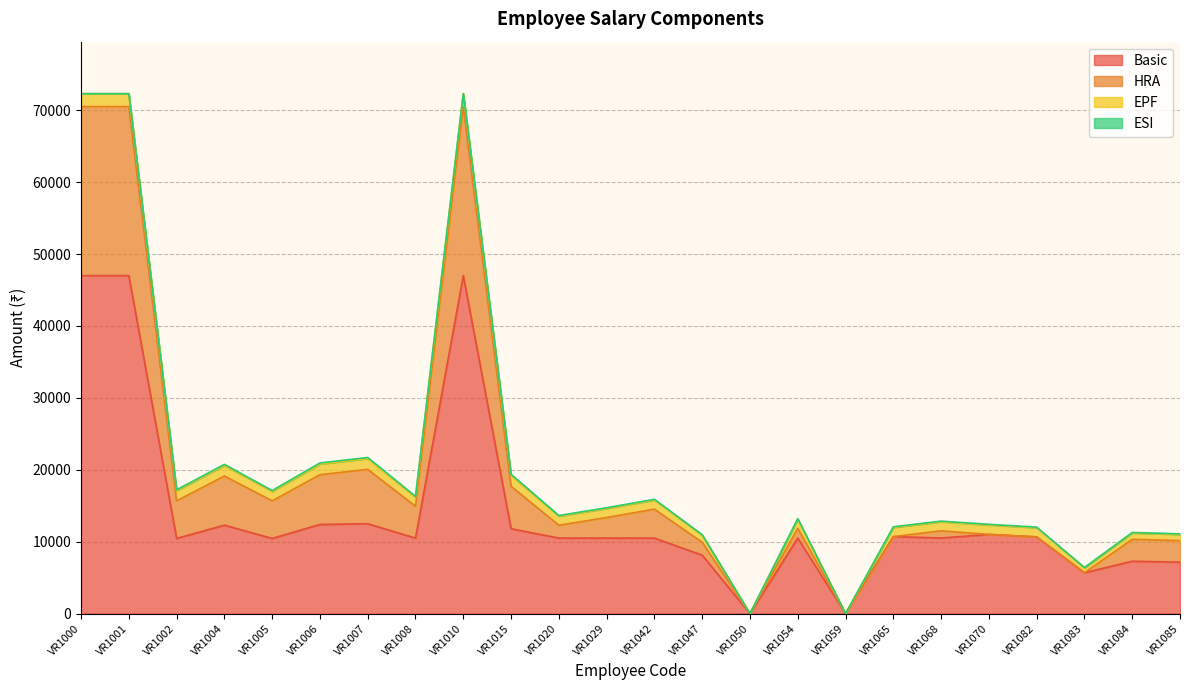

What is the maximum value for Basic?

47000